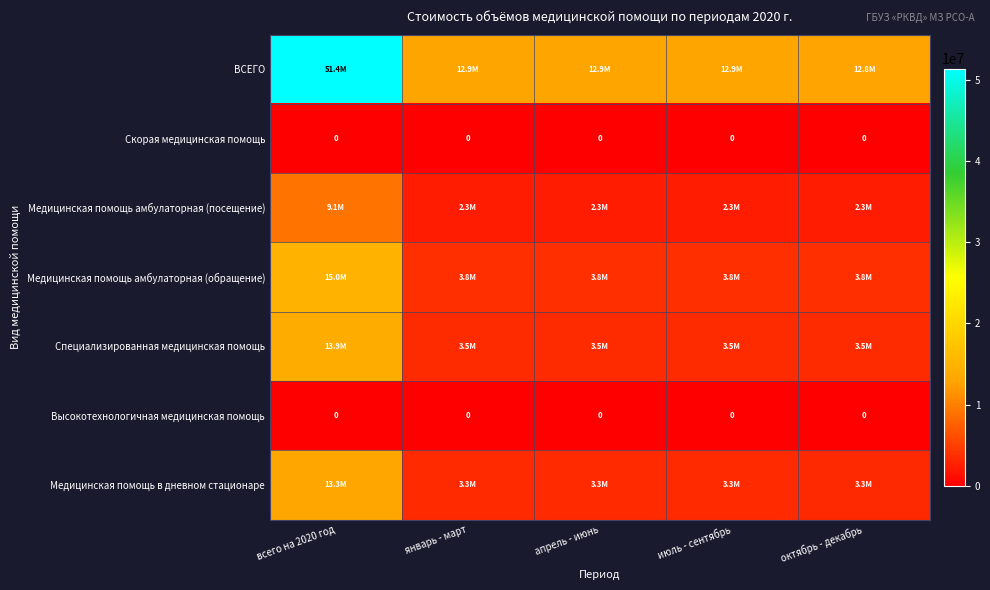

How many distinct data groups are displayed?

7